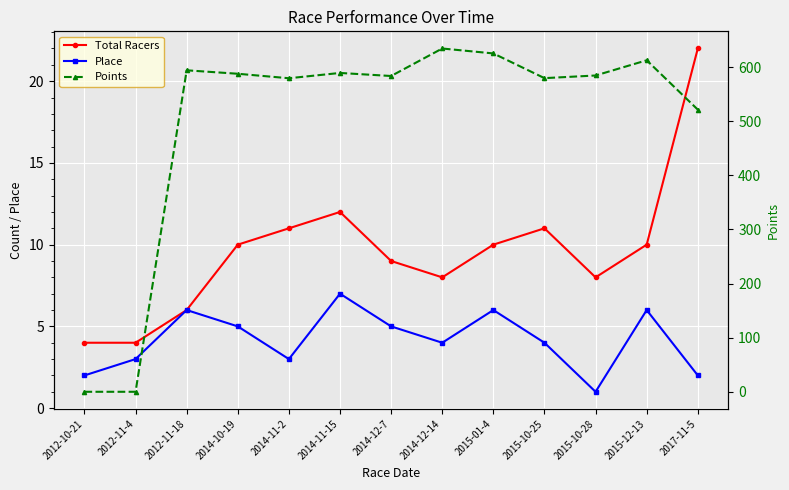

At how many categories does at least one series exceed 157?

11